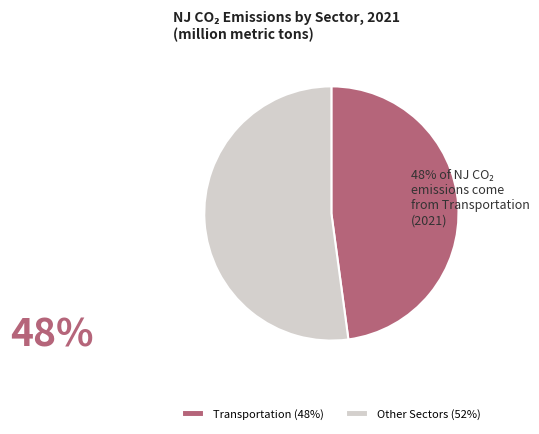

Is it true that Other Sectors (52%) is 58% of the pie?

False